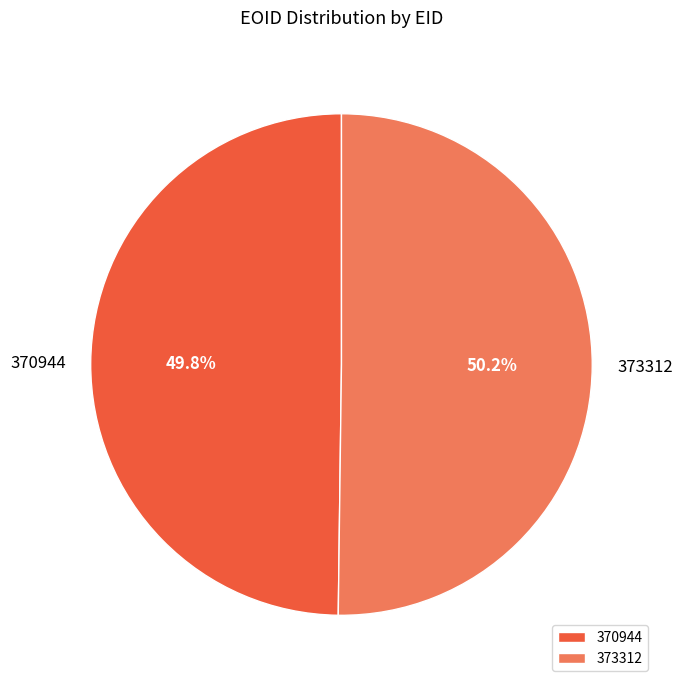

Combined, do 373312 and 370944 account for over 50%?

Yes